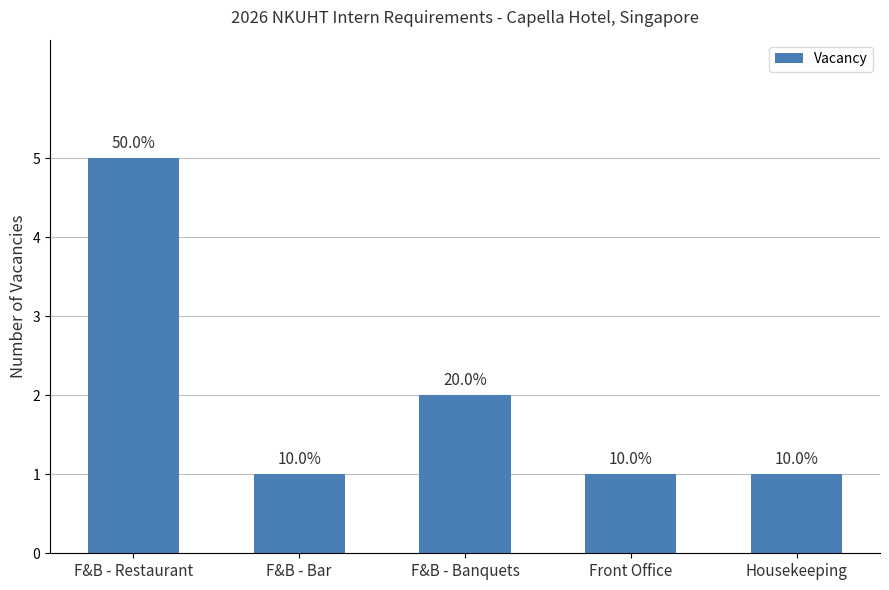

How many bars are there in total?

5